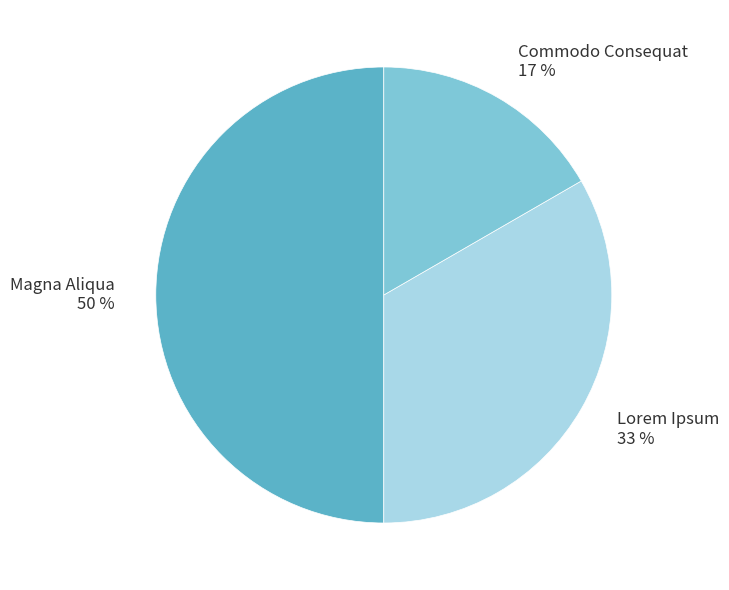

Count the number of slices in the pie.

3